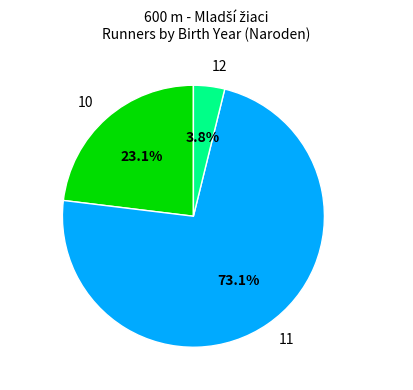

How many segments does this pie chart have?

3